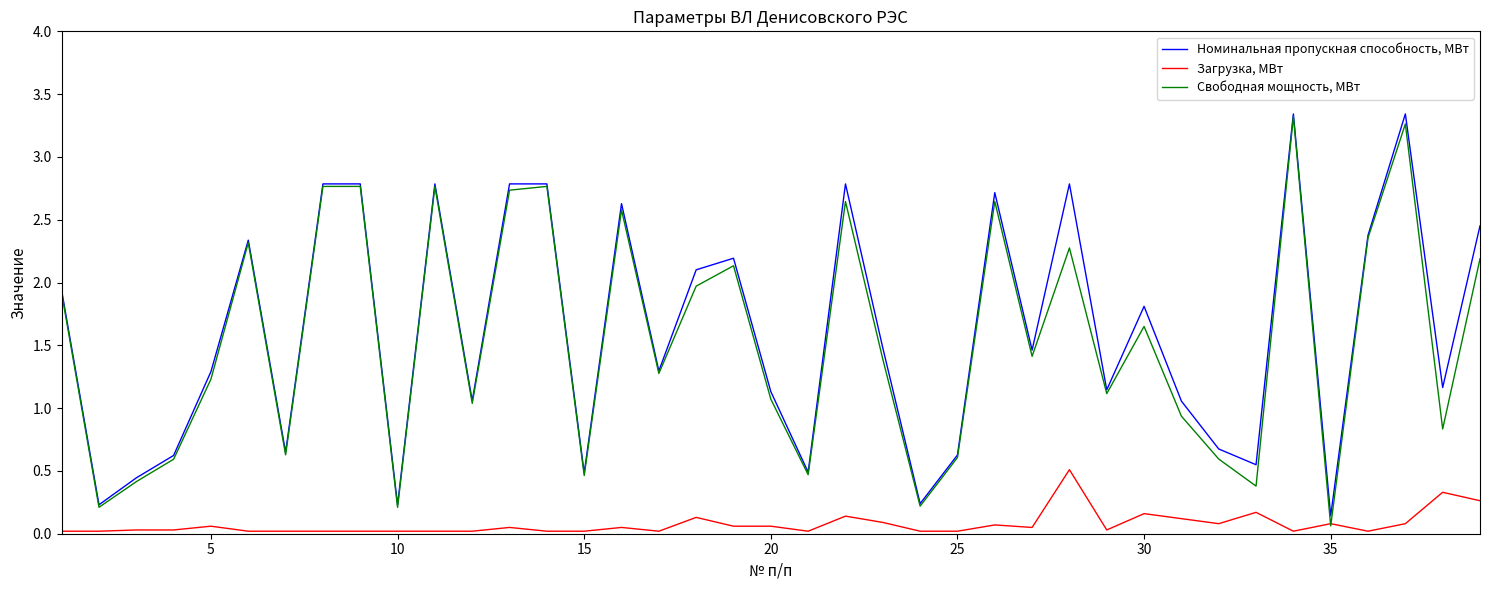

Which series has the widest spread of values?

Свободная мощность, МВт